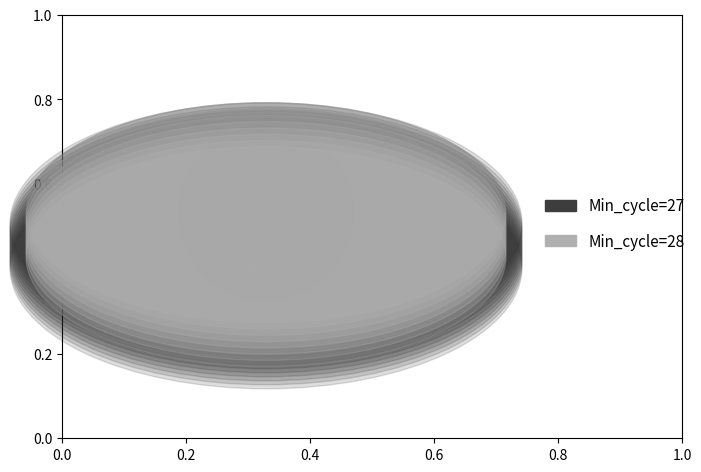

Count the number of slices in the pie.

2